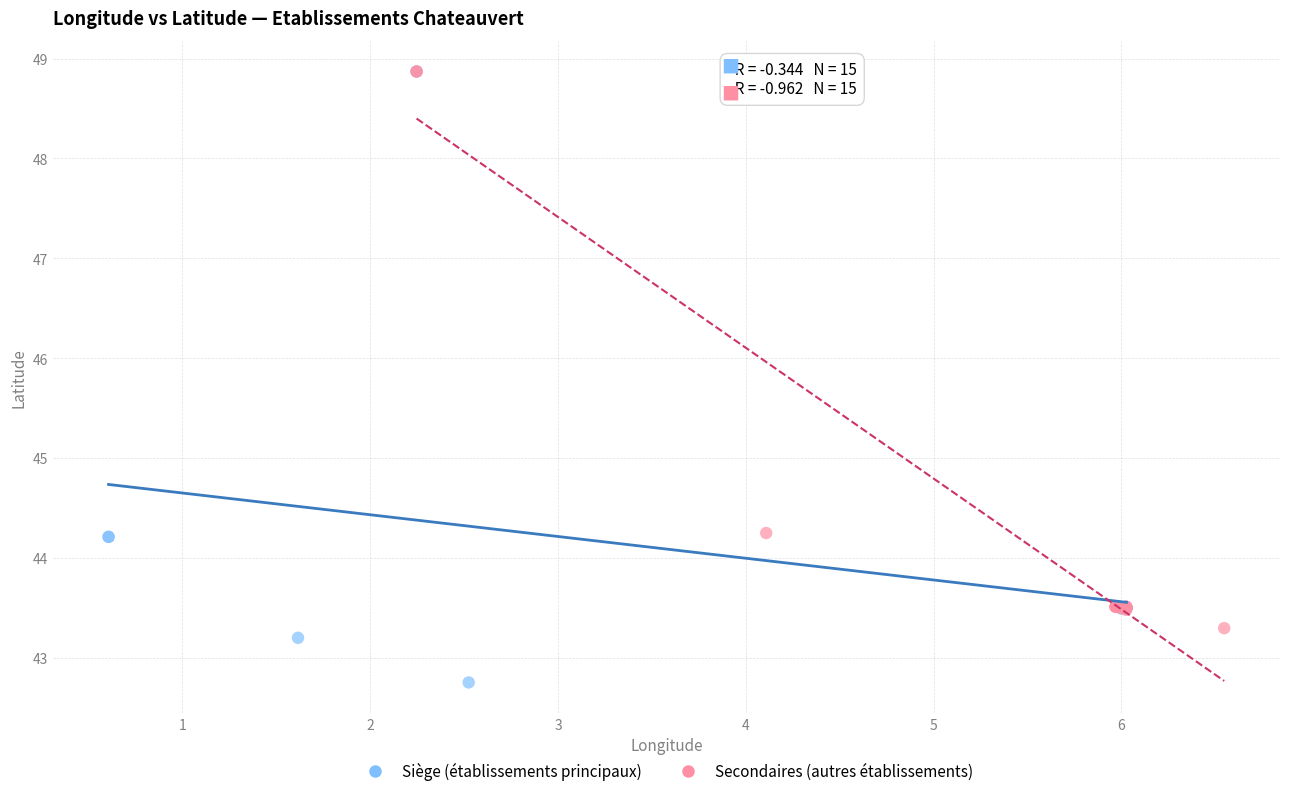

Which series reaches the minimum Y coordinate?

Siège (établissements principaux)